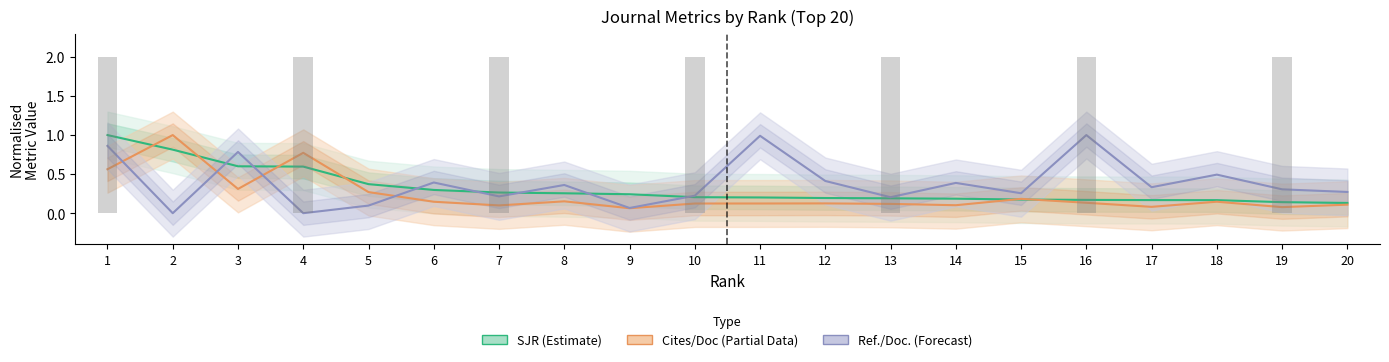

What is the lowest value of the SJR (Estimate) series?

0.1